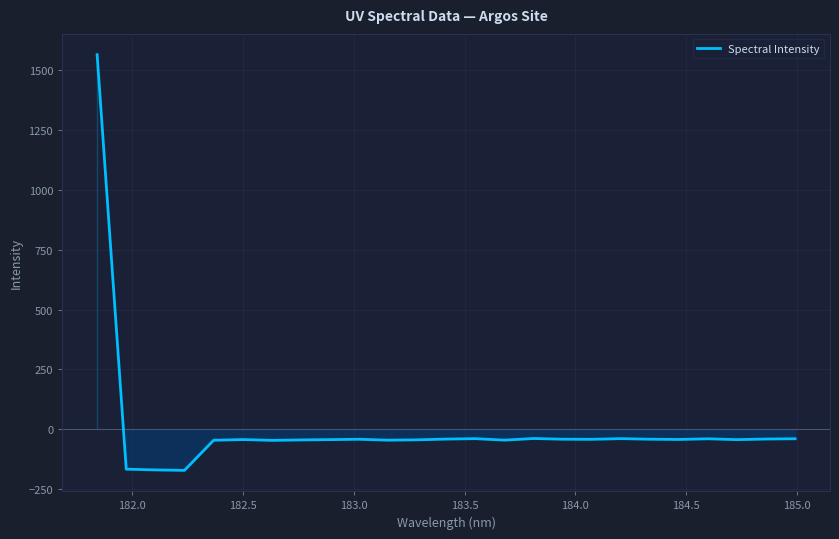

What is the minimum value shown in the chart?

-171.7